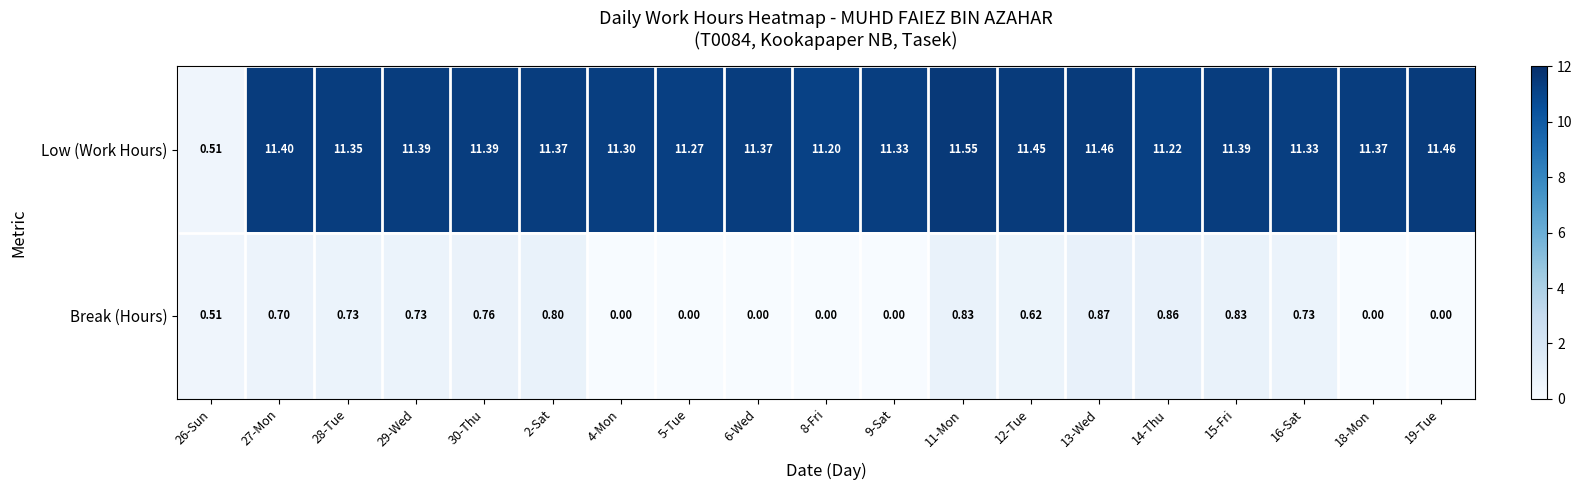

Between 2-Sat and 13-Wed, which series saw the biggest shift?

Low (Work Hours)